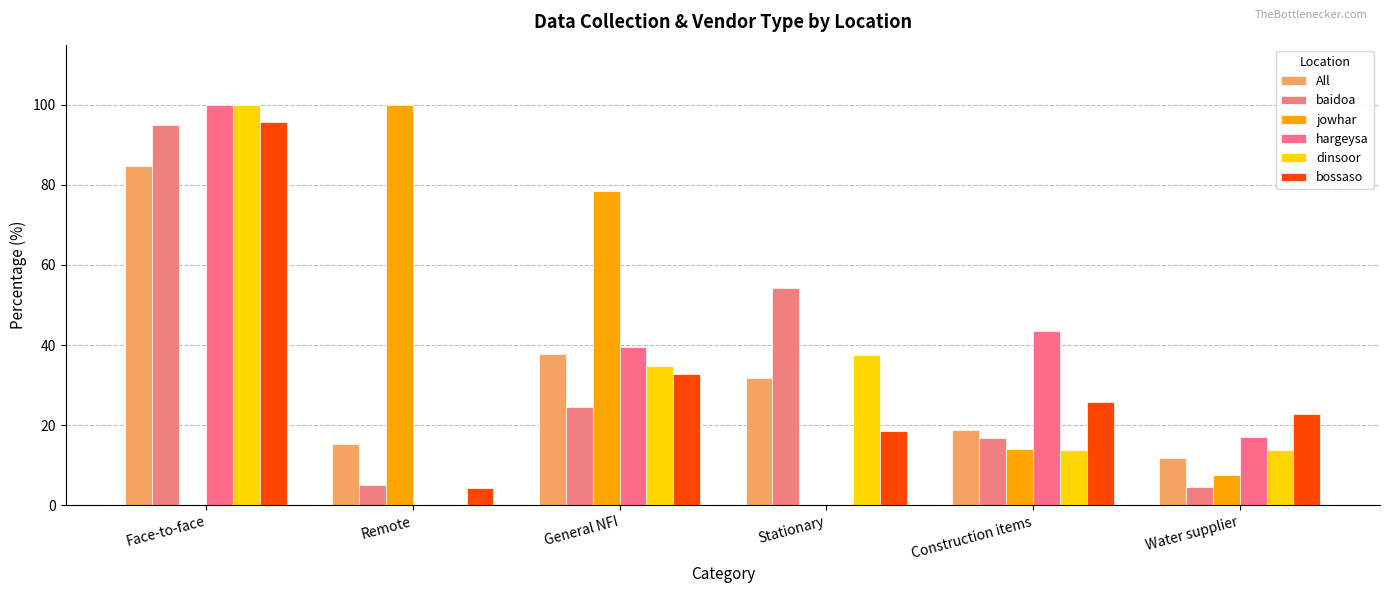

Rank the series by their maximum value, from highest to lowest.

jowhar, hargeysa, dinsoor, bossaso, baidoa, All